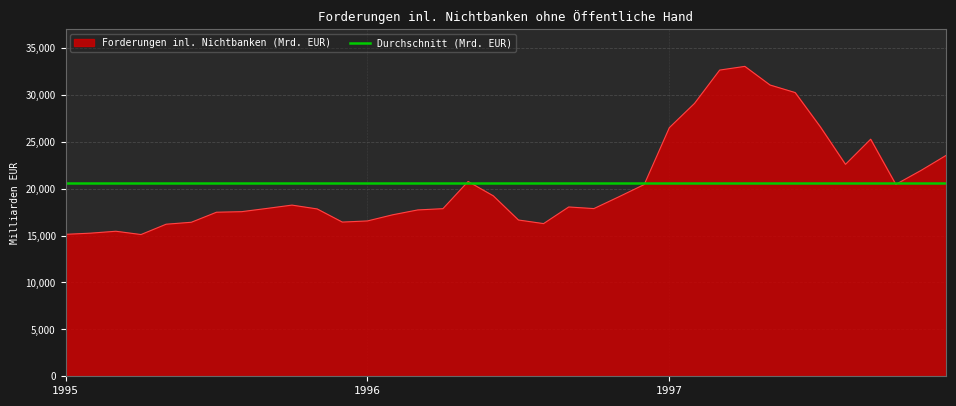

List the series in order of their peak value, lowest first.

Durchschnitt (Mrd. EUR), Forderungen inl. Nichtbanken (Mrd. EUR)